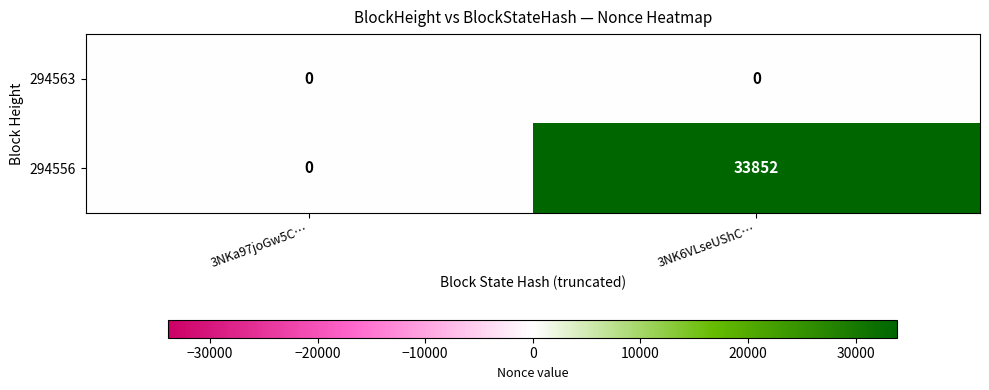

What is the sum of the 294556 values at 3NK6VLseUShC… and 3NKa97joGw5C…?

33852